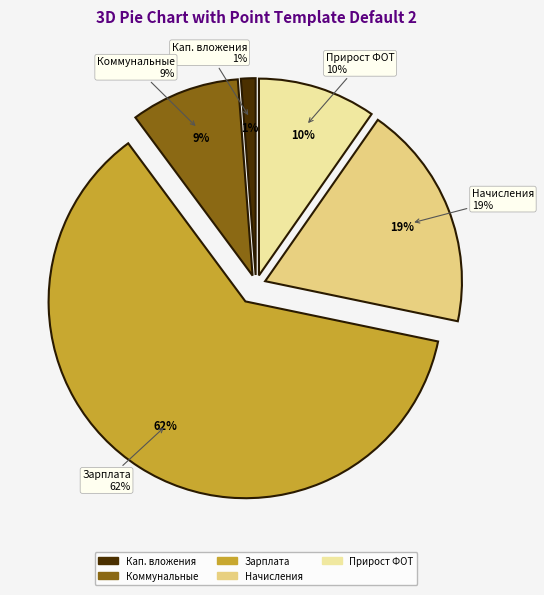

What percentage is NOT represented by Прирост расходов по фонду оплаты труда?

90.3%